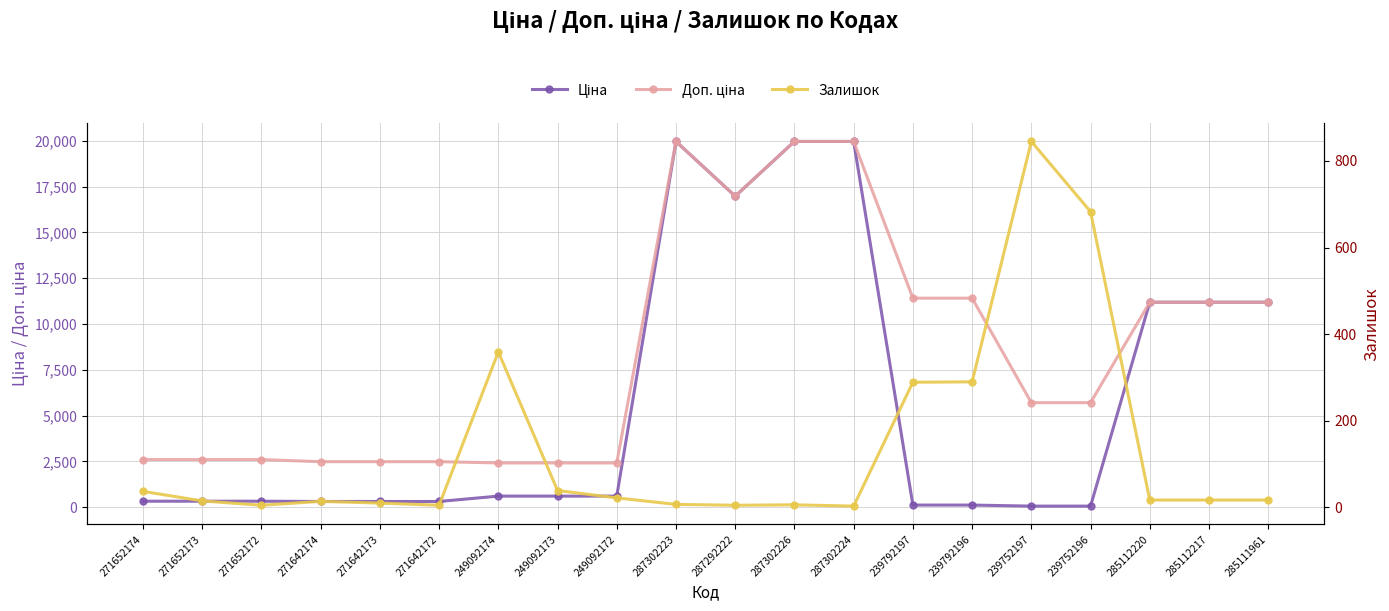

The Залишок series shows 24.4 at 271652173. True or false?

False